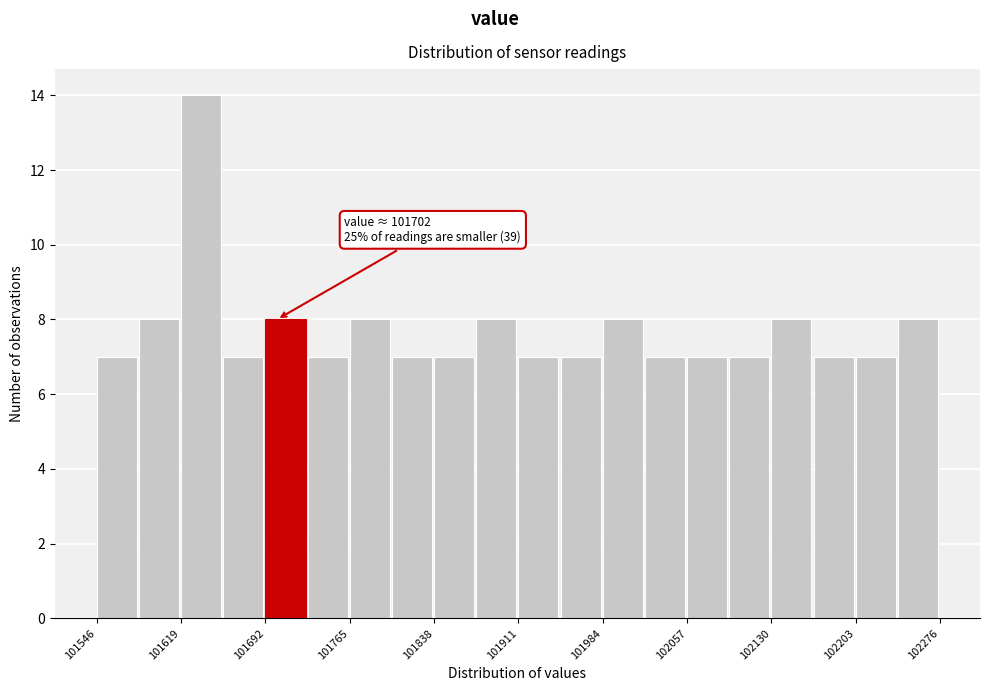

Around what value on the x-axis is the tallest bar? Give the approximate position of its centre, as read against the axis.

101640